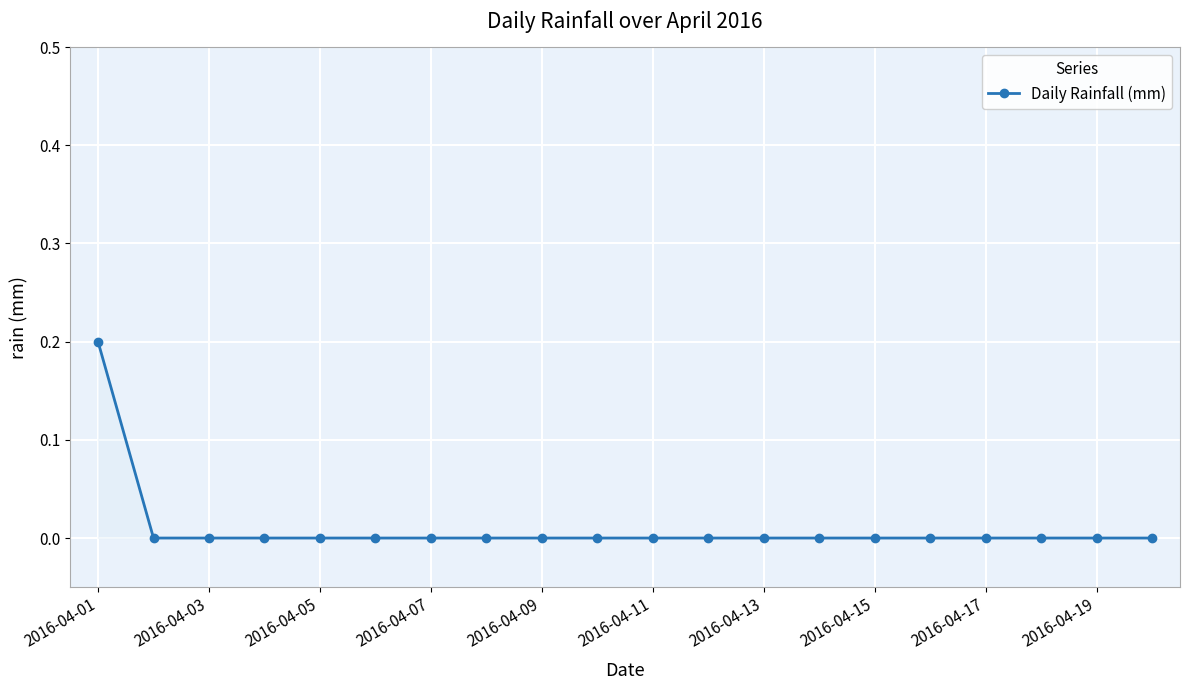

Reading right to left, list all the values displayed in this chart.

0.0	0.0	0.0	0.0	0.0	0.0	0.0	0.0	0.0	0.0	0.0	0.0	0.0	0.0	0.0	0.0	0.0	0.0	0.0	0.2